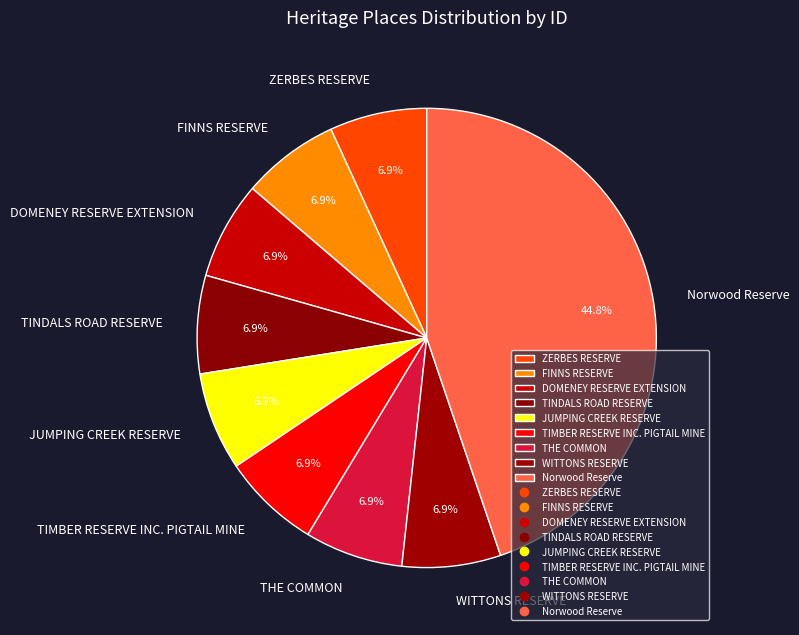

Which category has the biggest portion of the pie?

Norwood Reserve